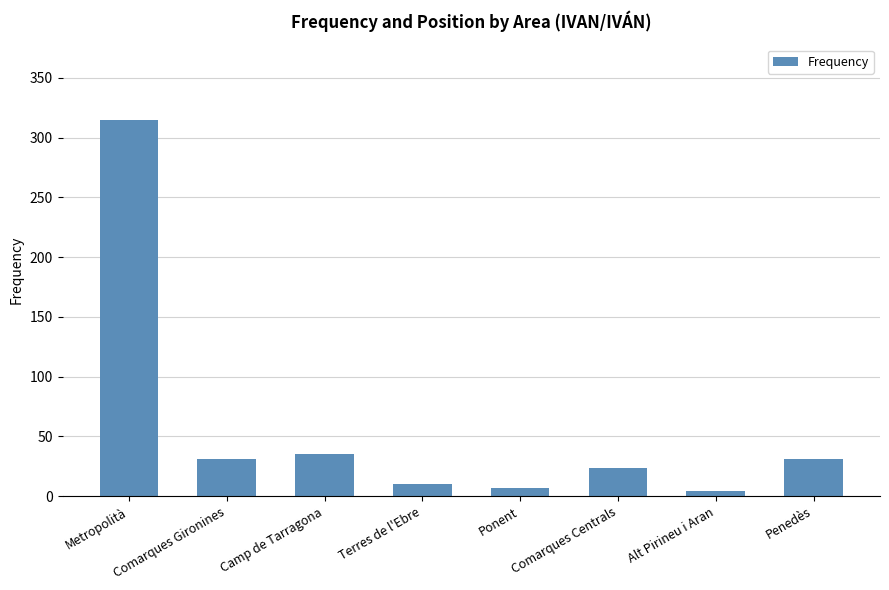

How many values are below 31?

4